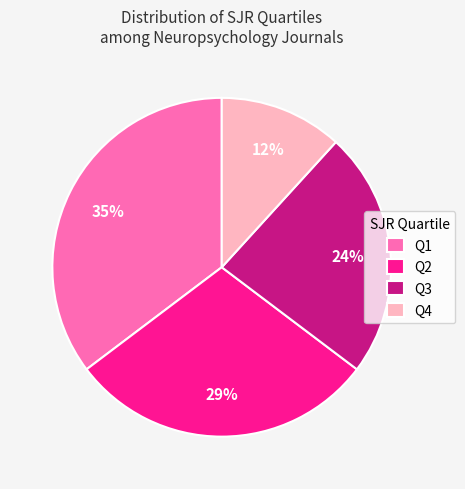

Count the number of slices in the pie.

4